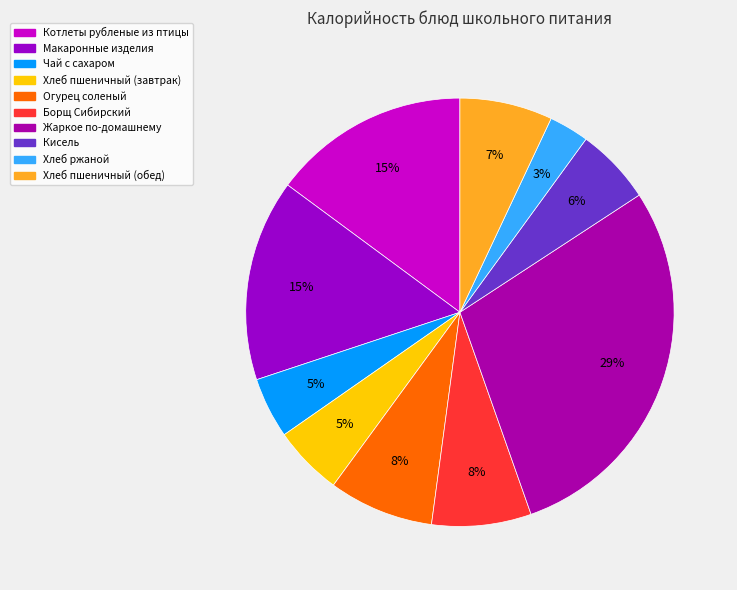

To the nearest percent, what portion does Огурец соленый represent?

8%